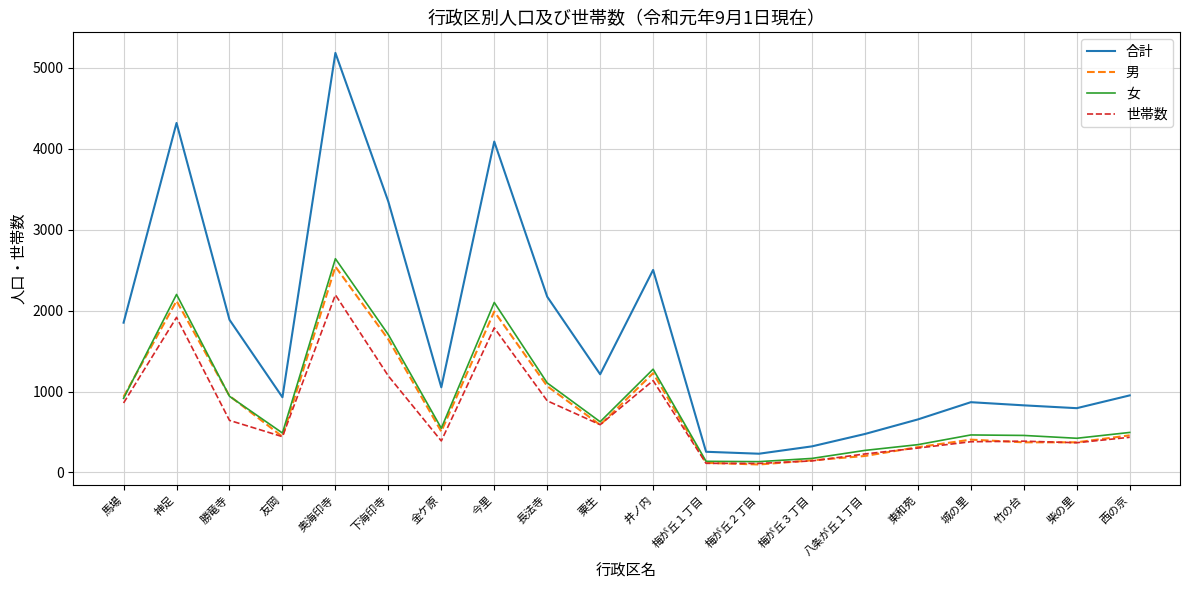

Which series changed the most between 梅が丘２丁目 and 城の里?

合計